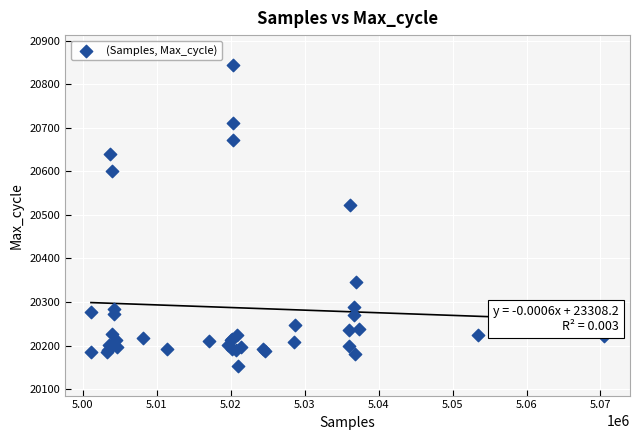

What Y value in the scatter plot is closest to 20499?

20523